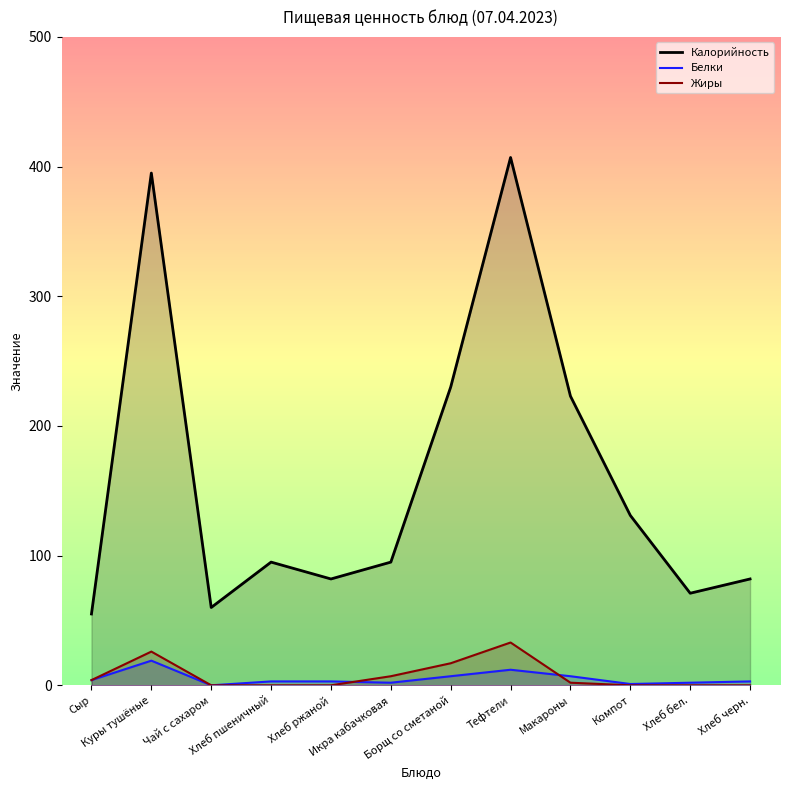

The value of Жиры at Борщ со сметаной is 9. True or false?

False